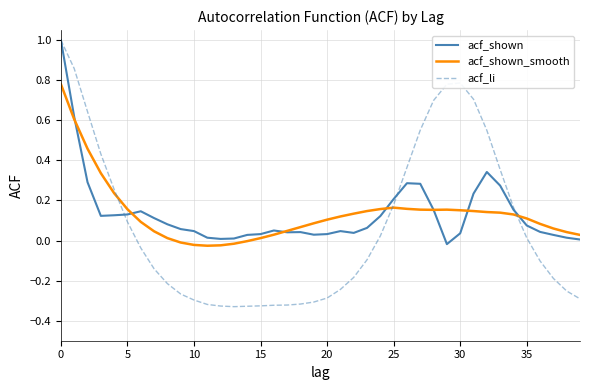

Which series has the largest range (max minus min)?

acf_li